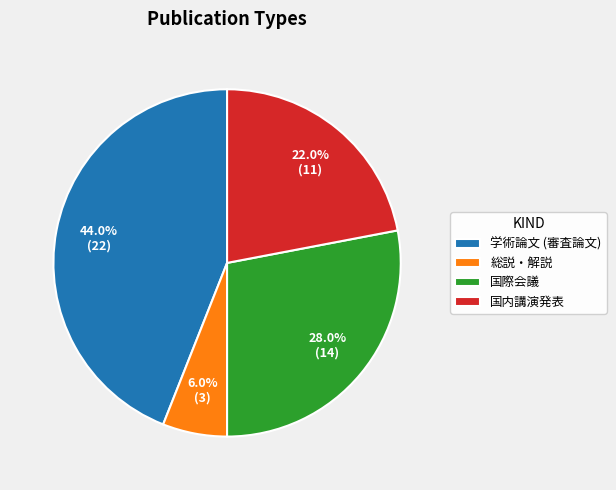

Is there any slice that represents more than half of the pie?

No